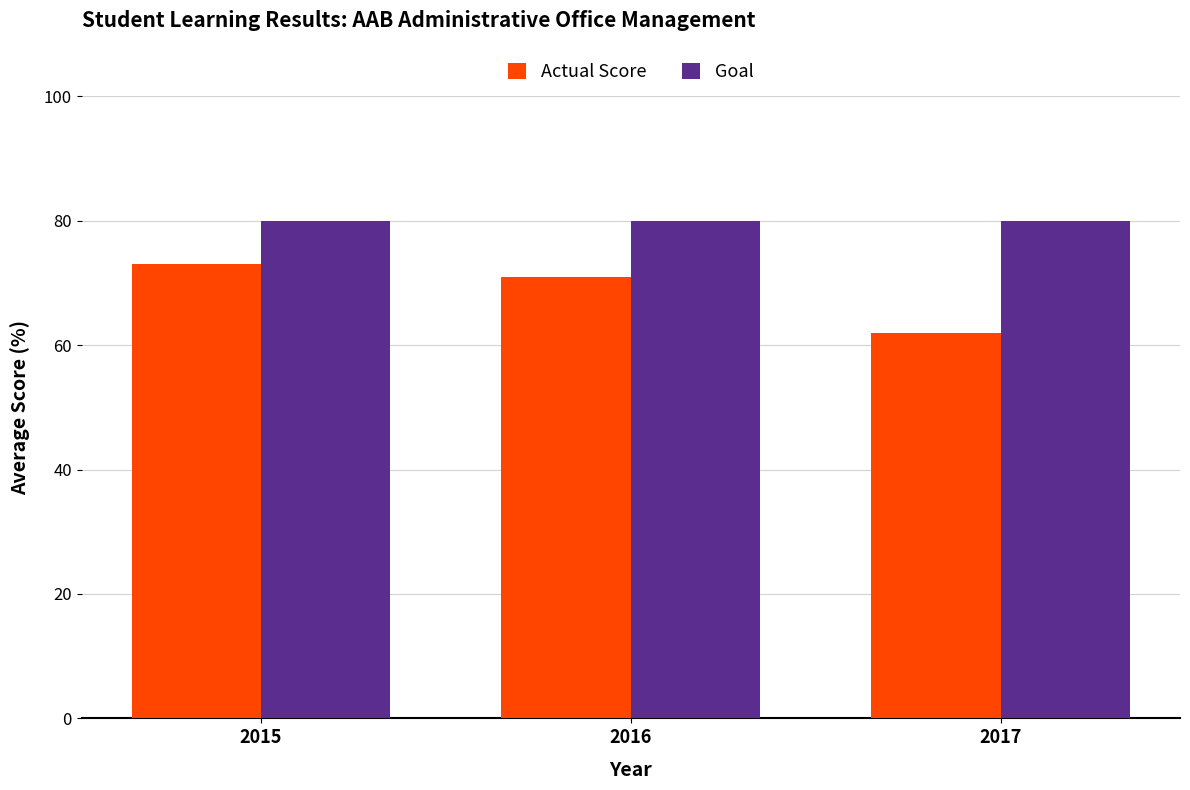

Where does the Actual Score series first go above 71?

2015